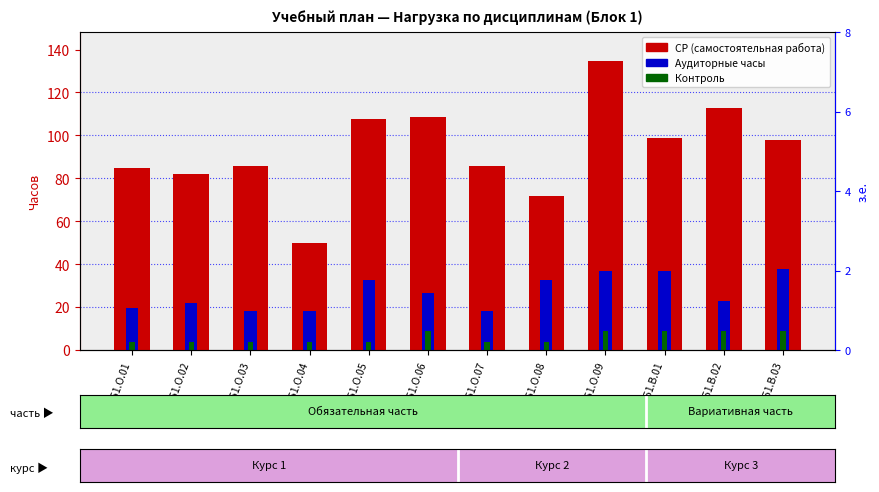

Which series has the widest spread of values?

СР (самостоятельная работа)